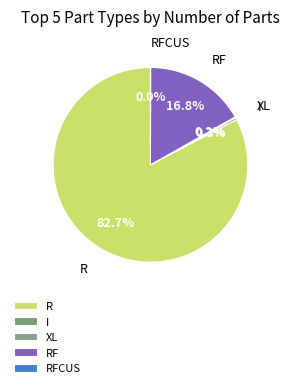

Is the sum of RF and R greater than half?

Yes